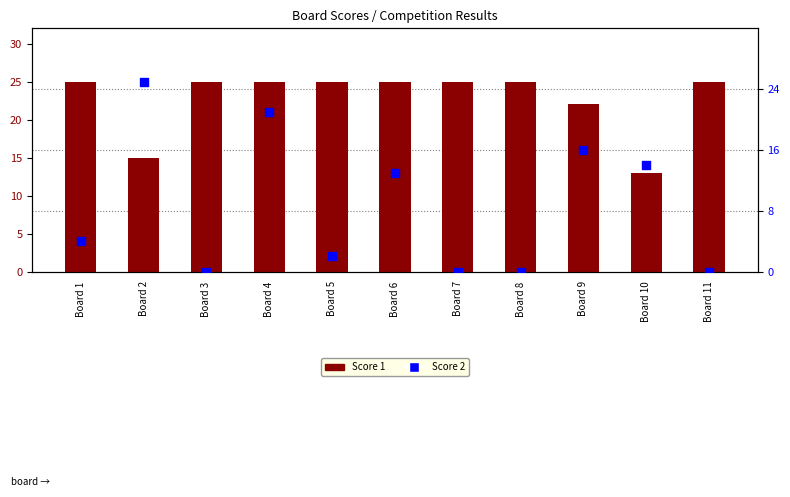

Which series has the largest Y range (max minus min)?

Score 2